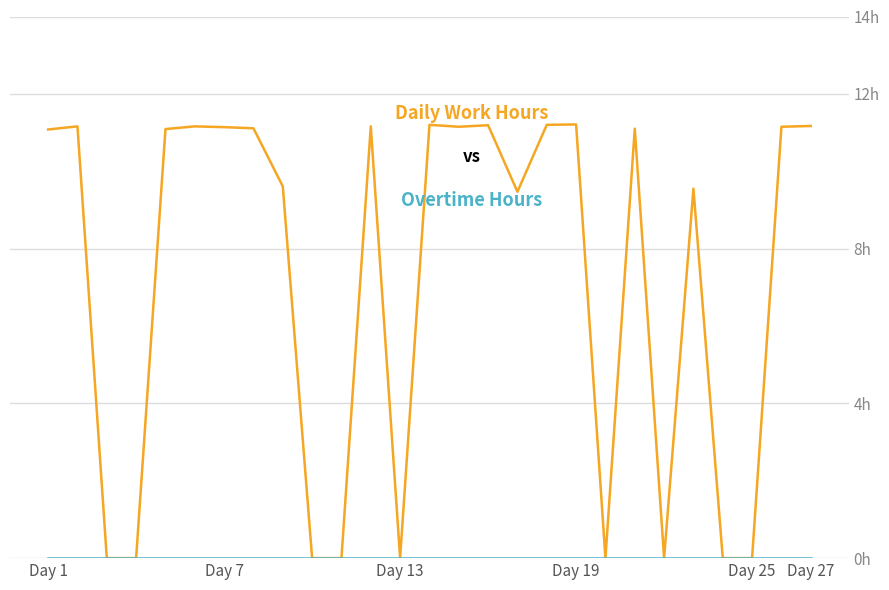

Does the chart have visible grid lines?

Yes